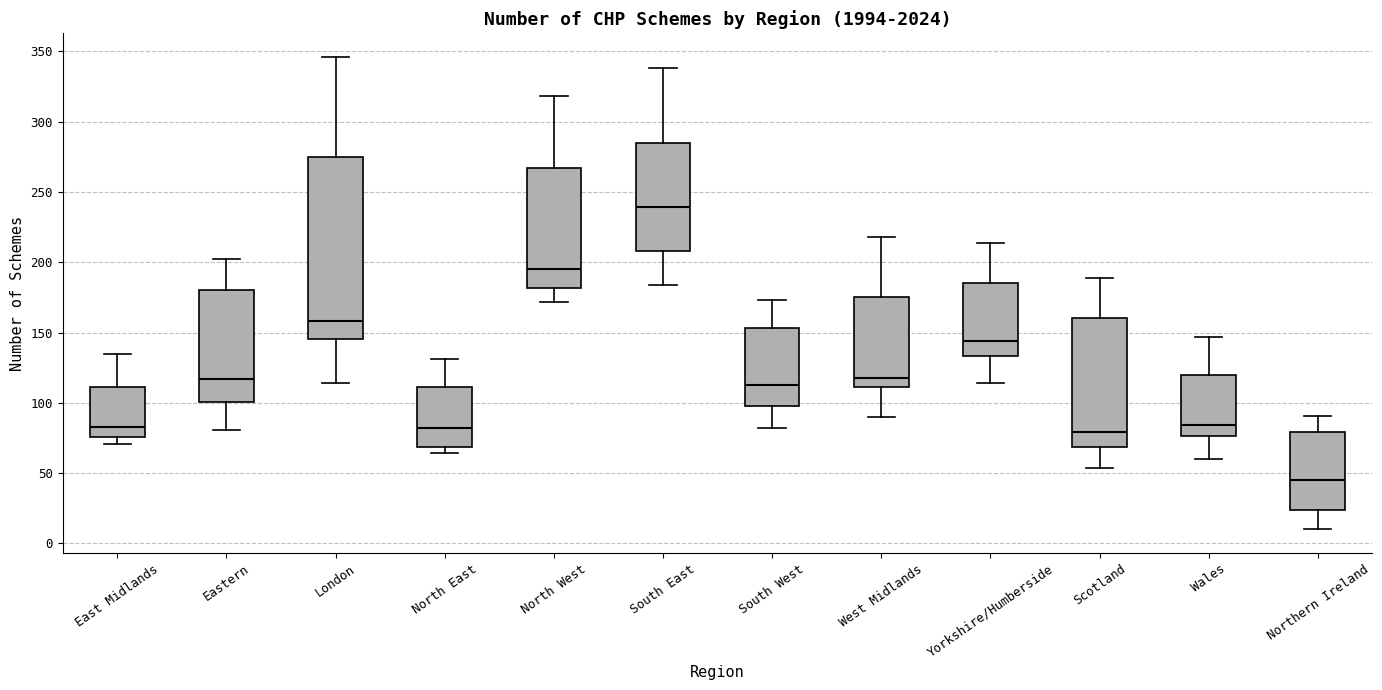

Comparing the boxes themselves (not the whiskers), which one is the tallest?

London